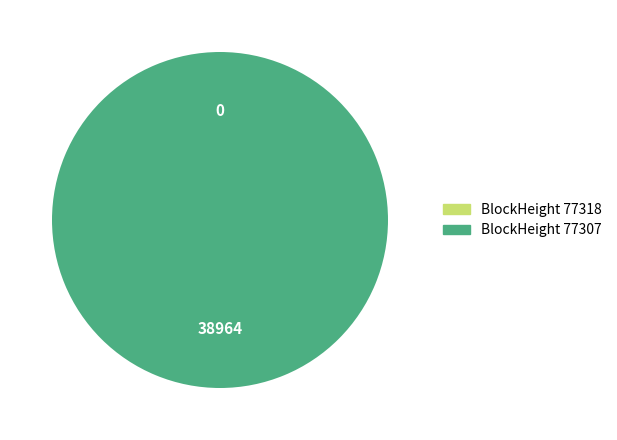

What is the change in value from 77318 to 77307?

+38964